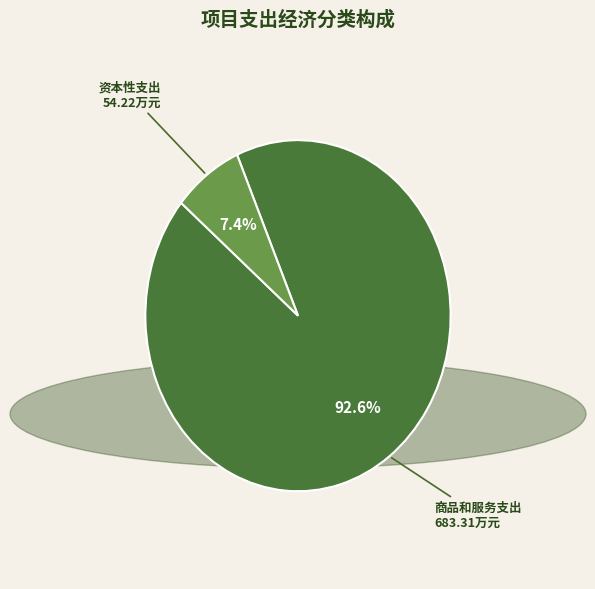

Is there any slice that represents more than half of the pie?

Yes